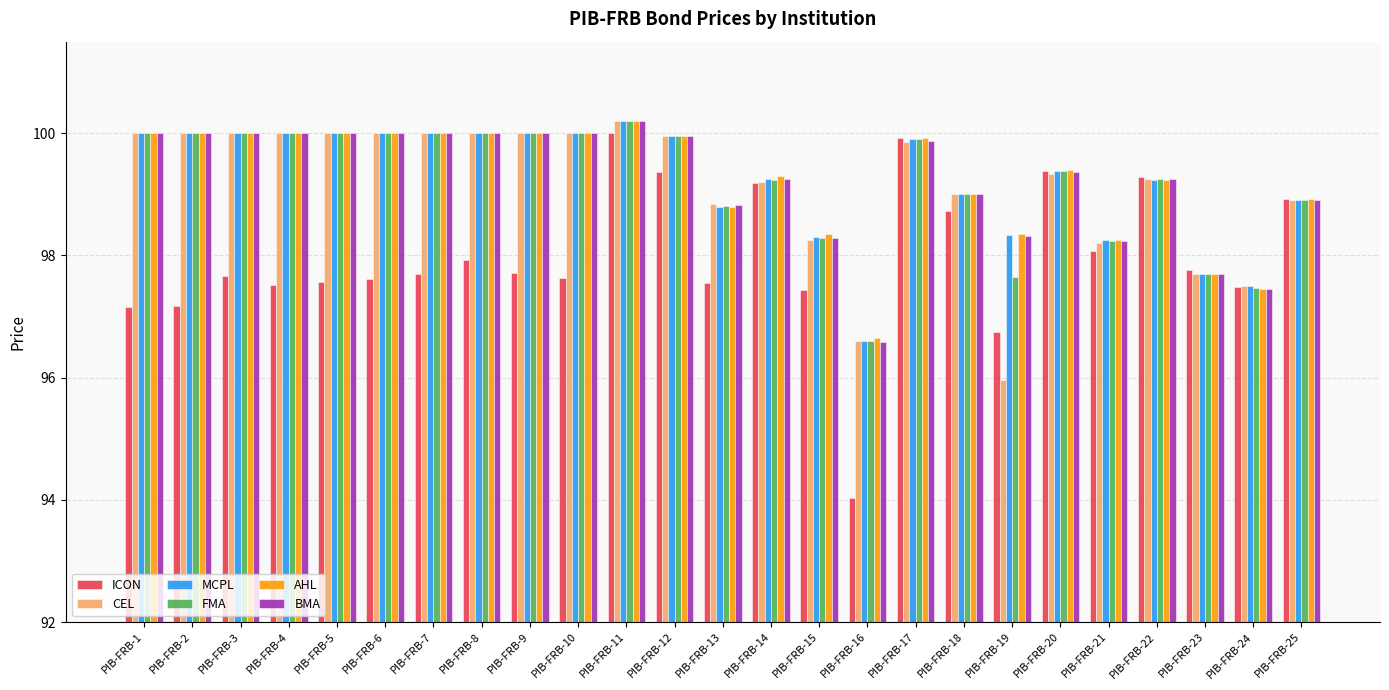

Is it true that MCPL equals 99.2 at PIB-FRB-22?

True